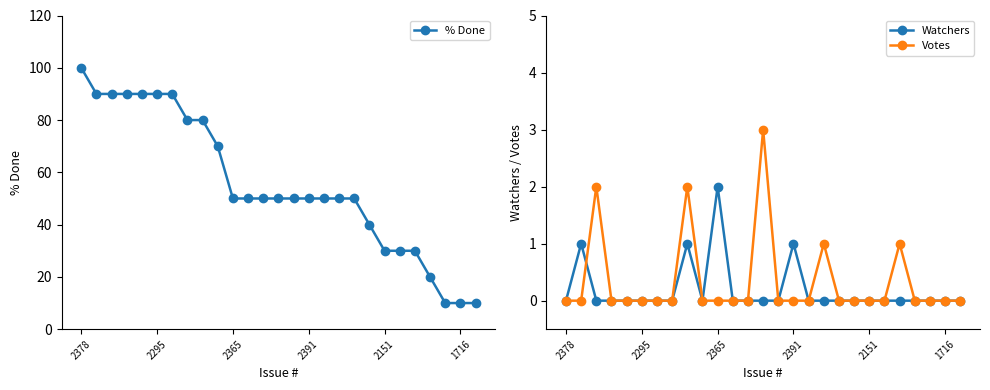

What is the total value across all series at 18?

50